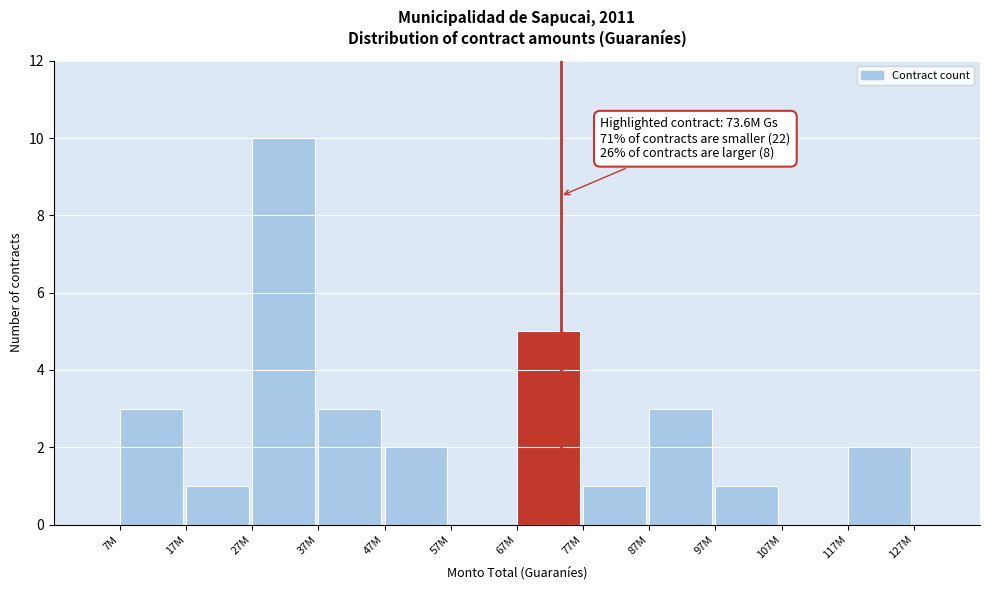

Reading left to right, transcribe all the data shown in this chart.

7M=3	17M=1	27M=10	37M=3	47M=2	57M=0	67M=5	77M=1	87M=3	97M=1	107M=0	117M=2